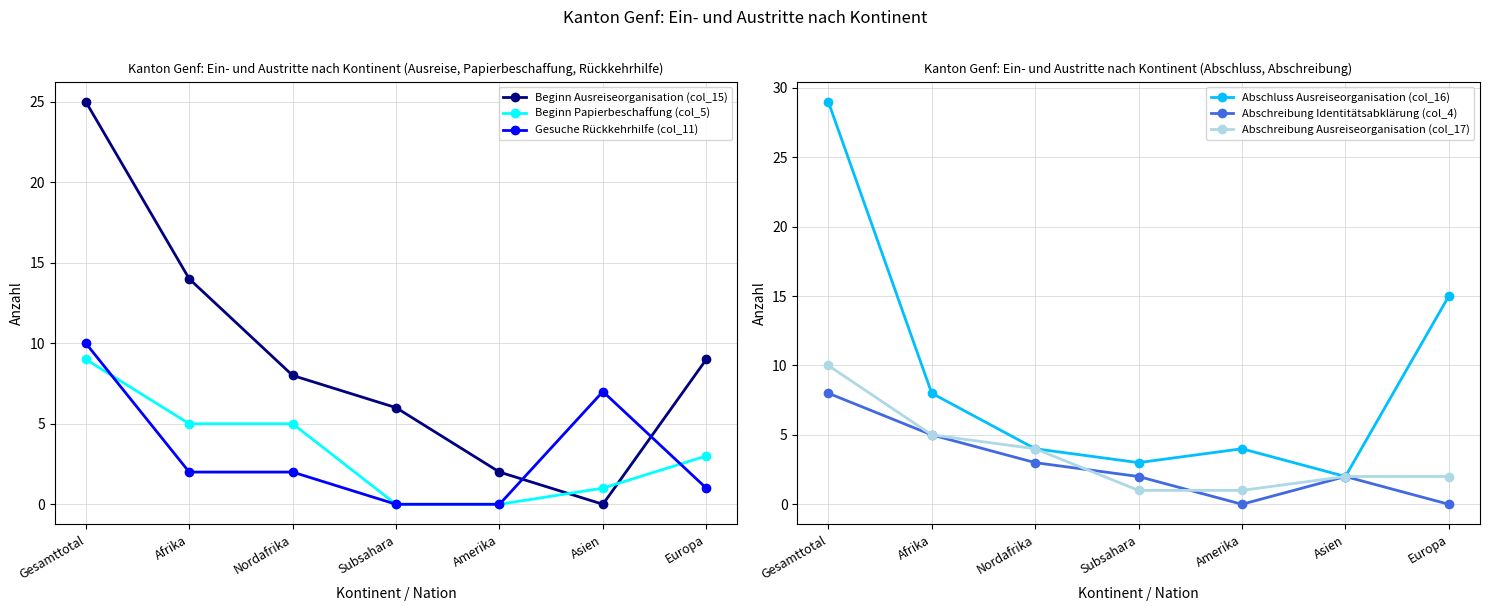

At which label is Gesuche Rückkehrhilfe (col_11) closest to 5?

Asien